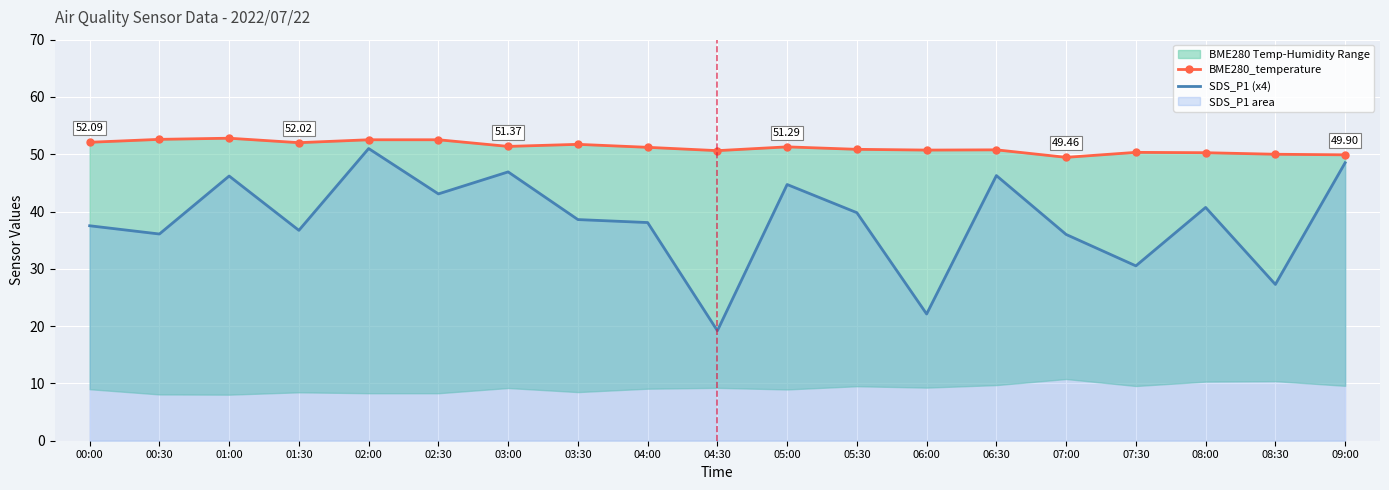

Count the number of categories in the chart.

19